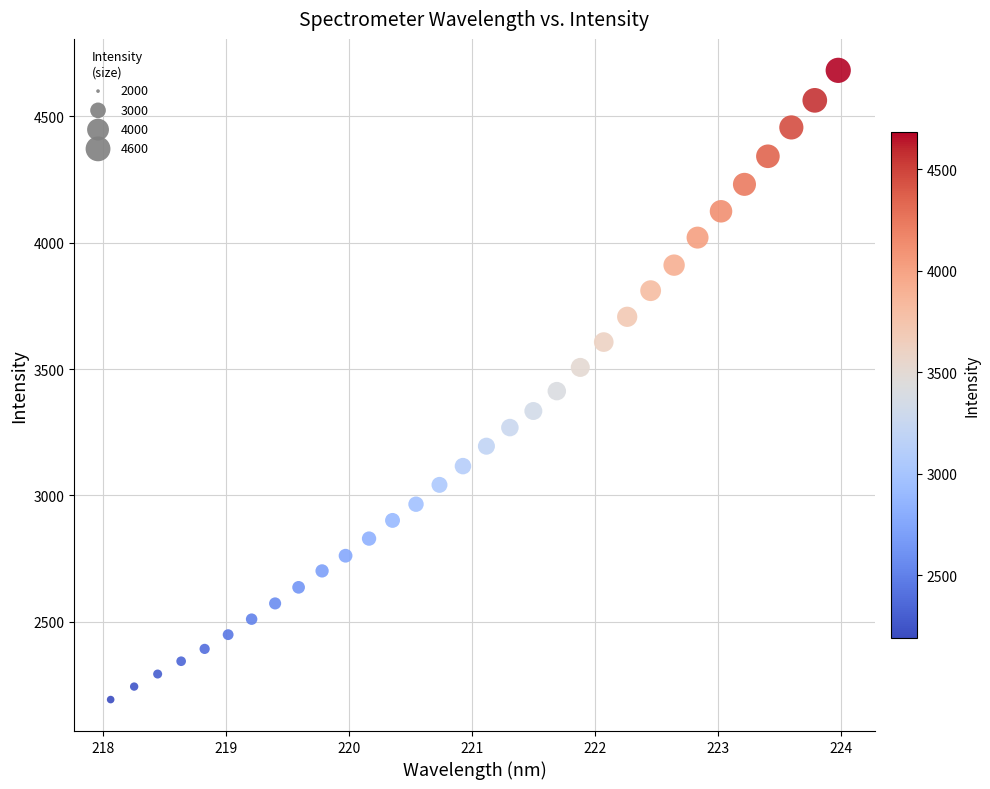

What is the range of X values (max minus min)?

5.9